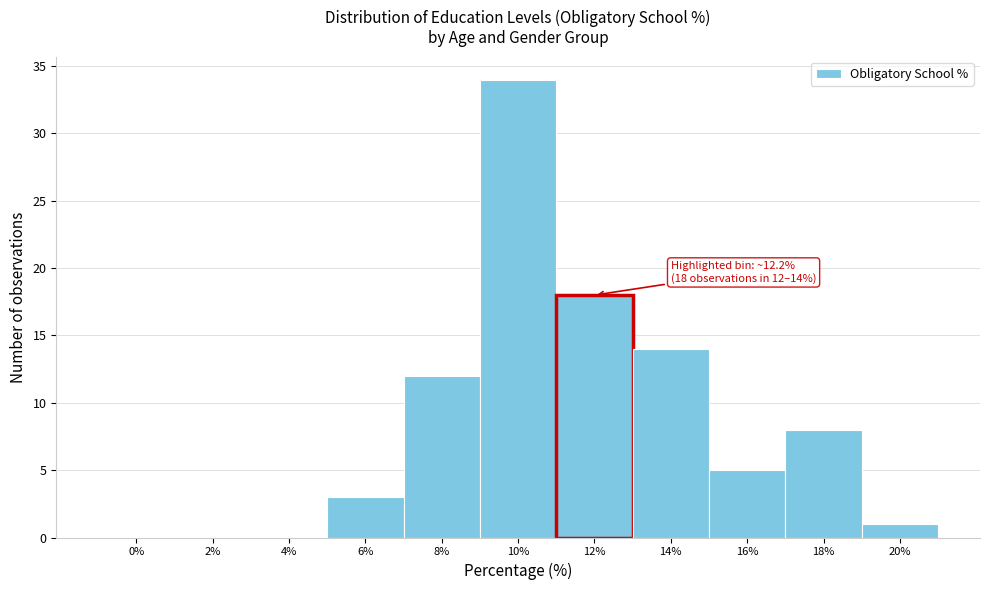

Reading left to right, transcribe all the data shown in this chart.

0%=0	2%=0	4%=0	6%=3	8%=12	10%=34	12%=18	14%=14	16%=5	18%=8	20%=1